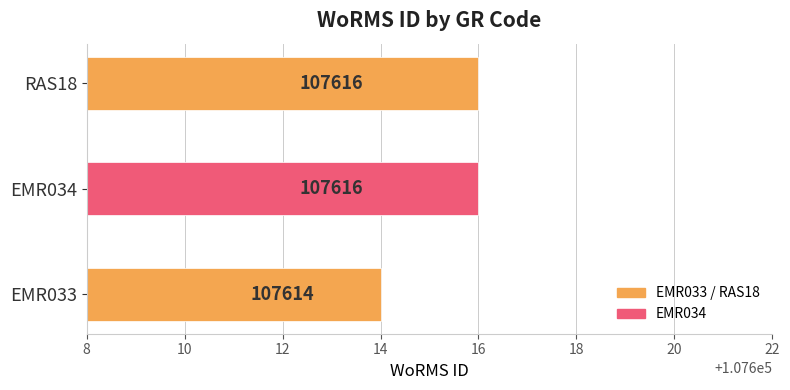

What is the difference between the maximum and minimum values?

2